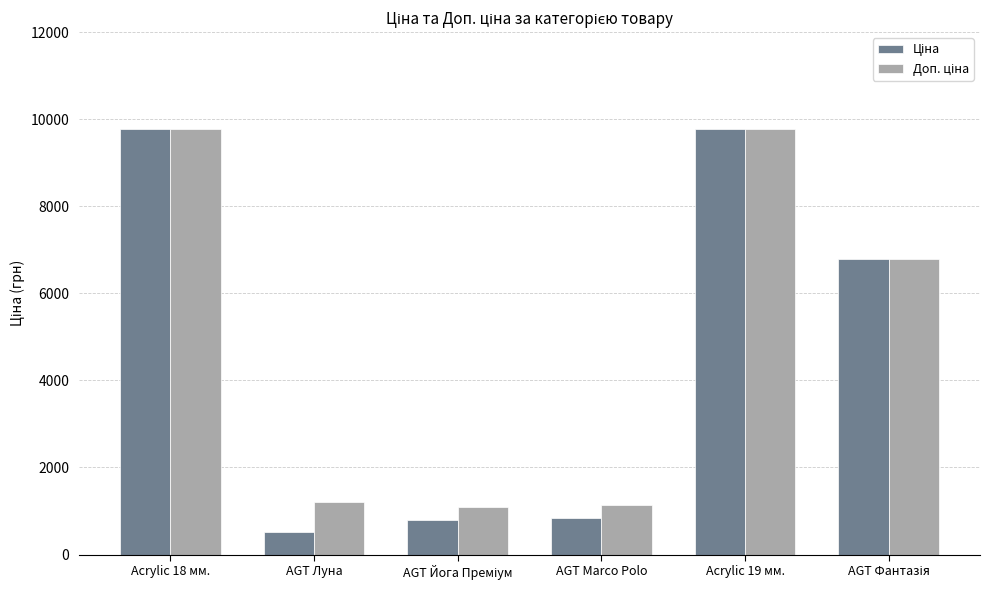

How many groups of bars are there?

6